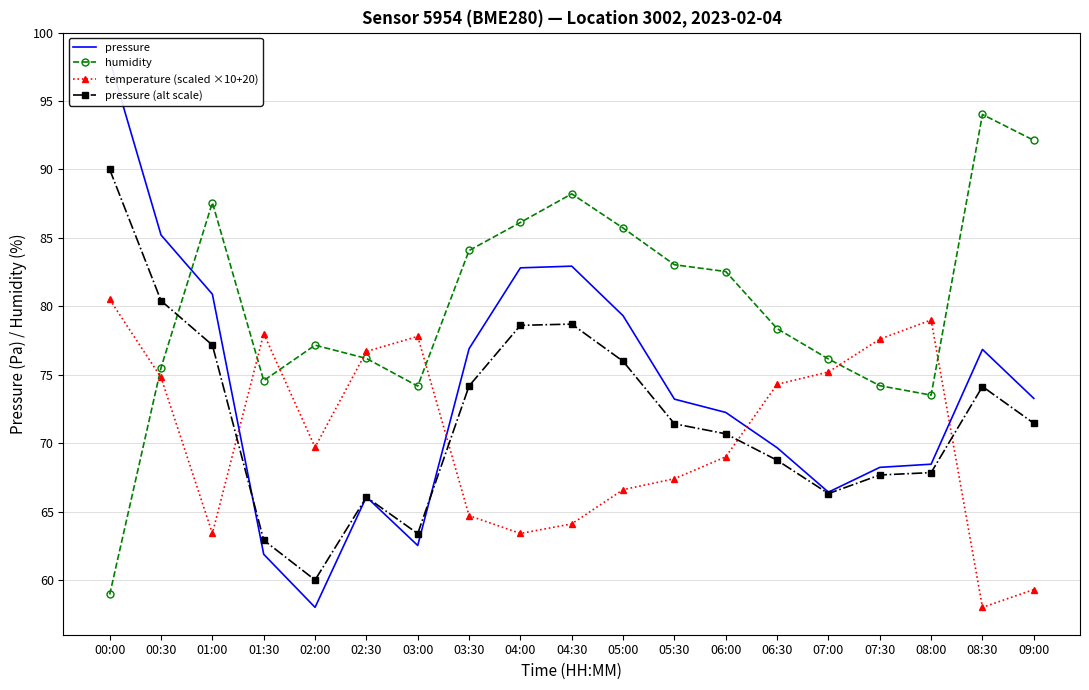

How many interior local valleys does the temperature (scaled ×10+20) series have?

4